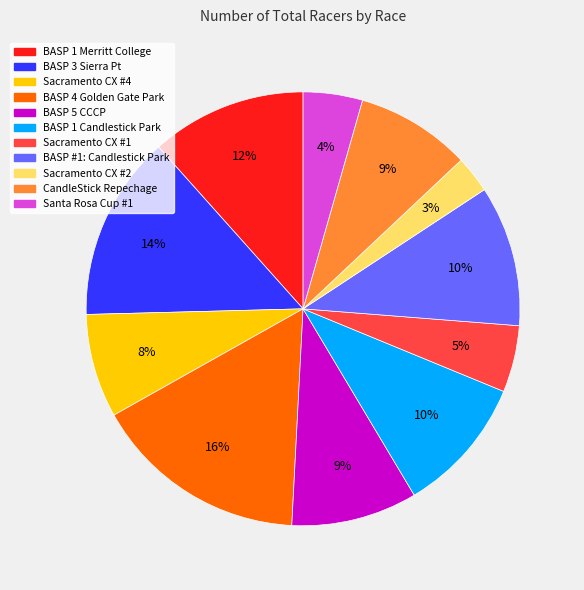

Between BASP 5 CCCP and BASP #1: Candlestick Park, which is larger?

BASP #1: Candlestick Park